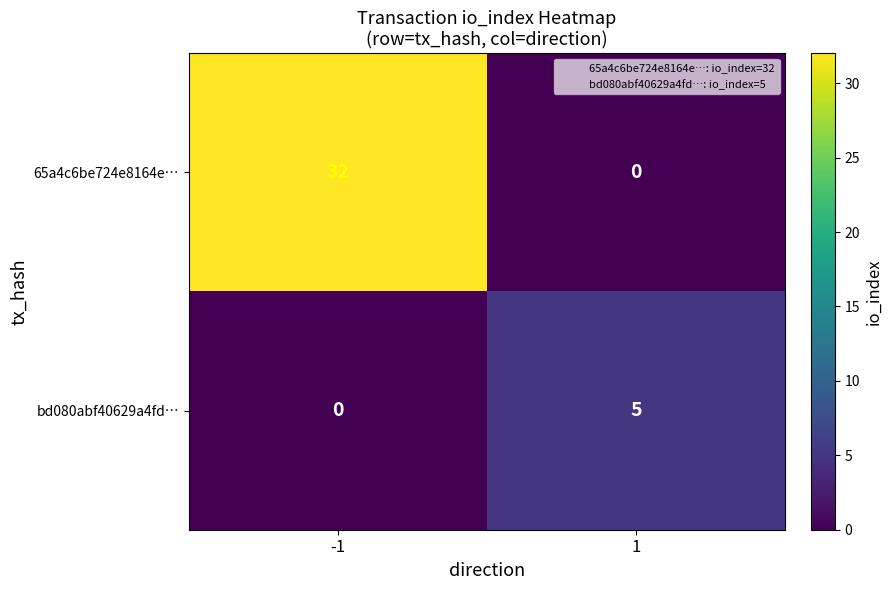

What is the average value of the 65a4c6be724e8164e… series?

16